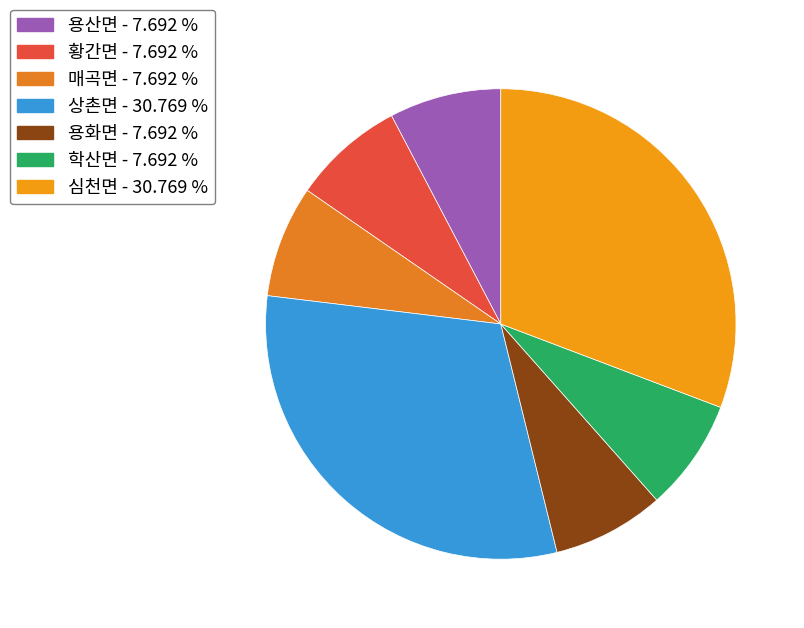

Which category has the biggest portion of the pie?

상촌면